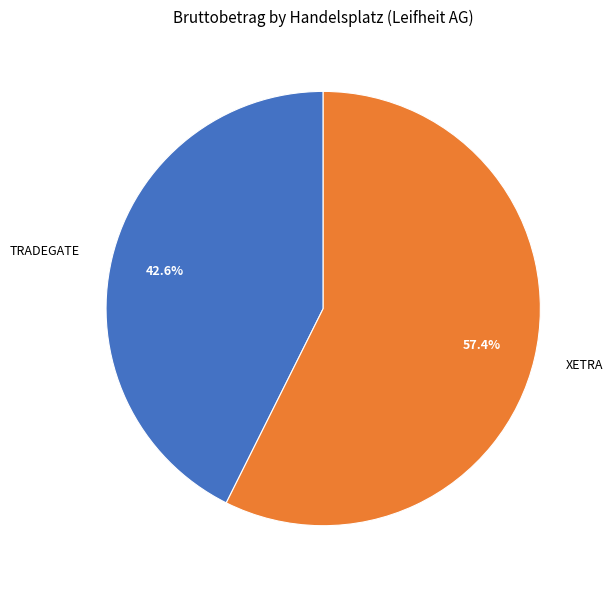

Between XETRA and TRADEGATE, which is larger?

XETRA